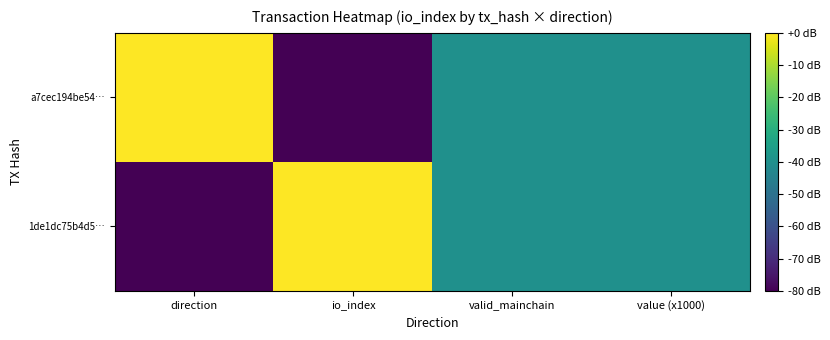

Which series has the largest range (max minus min)?

1de1dc75b4d5…